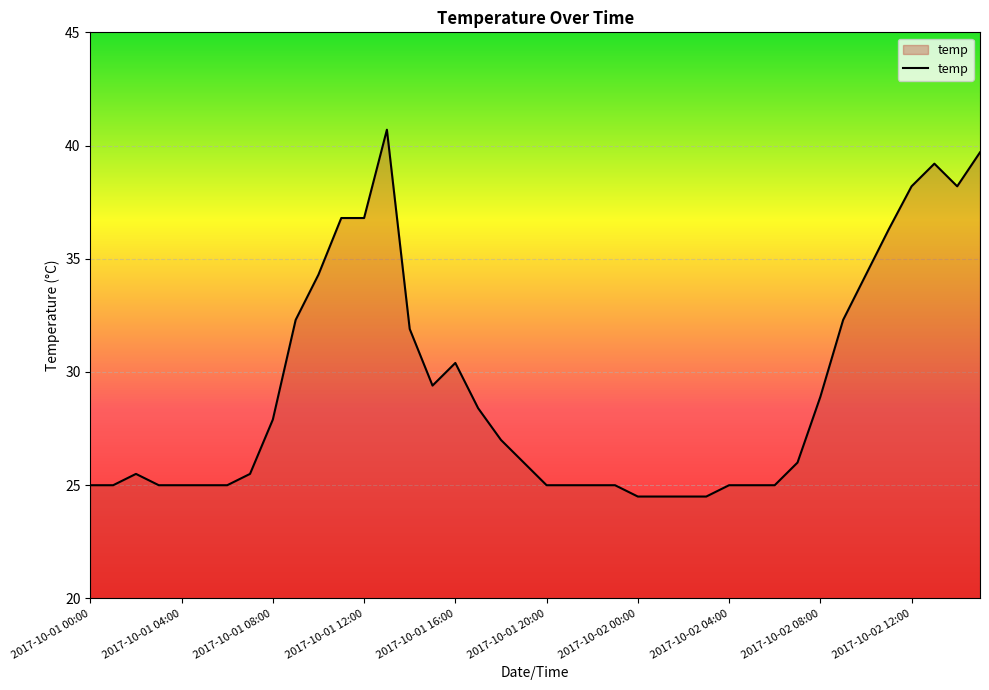

What is the maximum value shown in the chart?

40.7